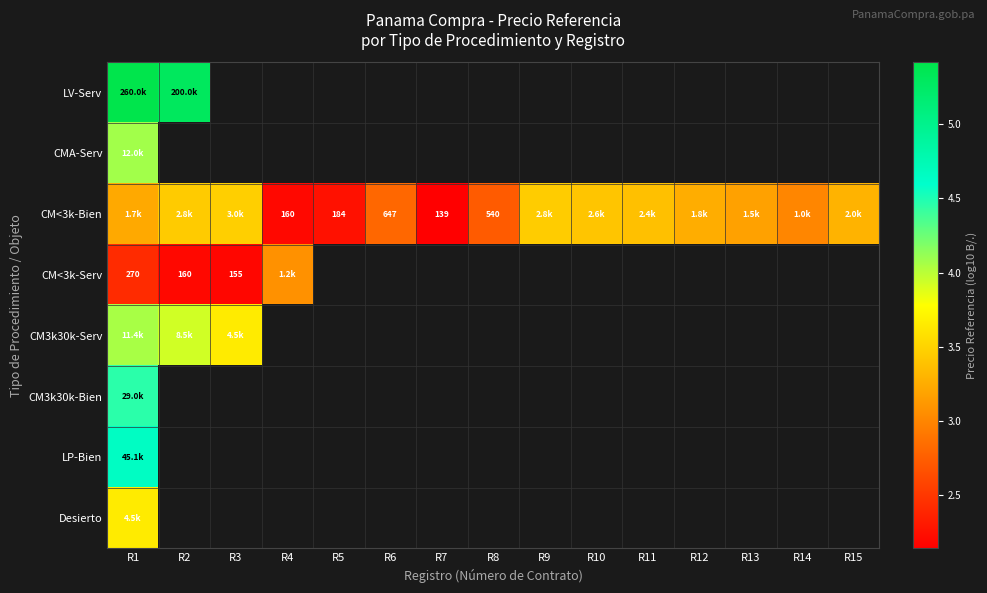

Which category has the lowest value in the CM<3k-Serv series?

R3